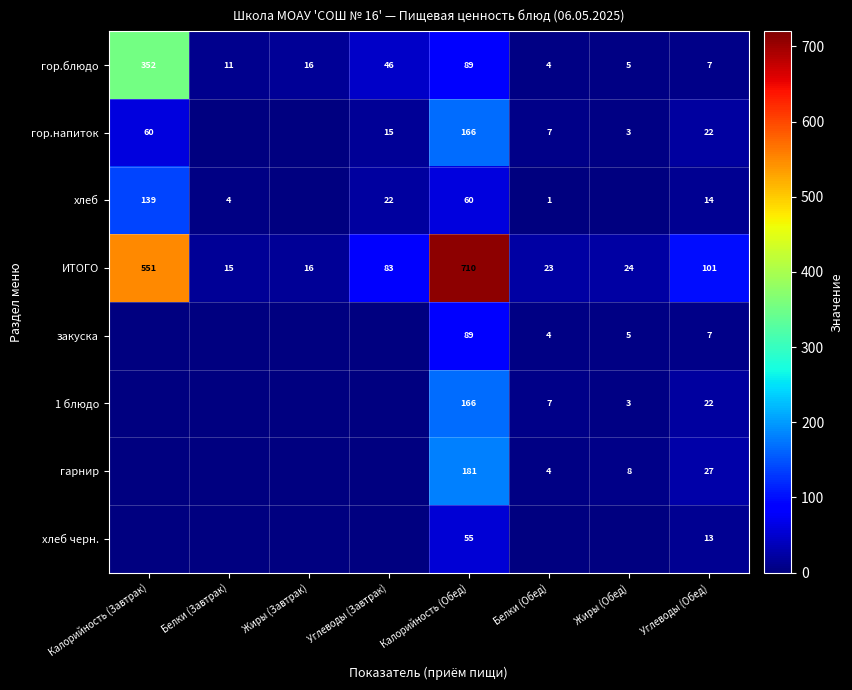

How many categories are shown in the chart?

8